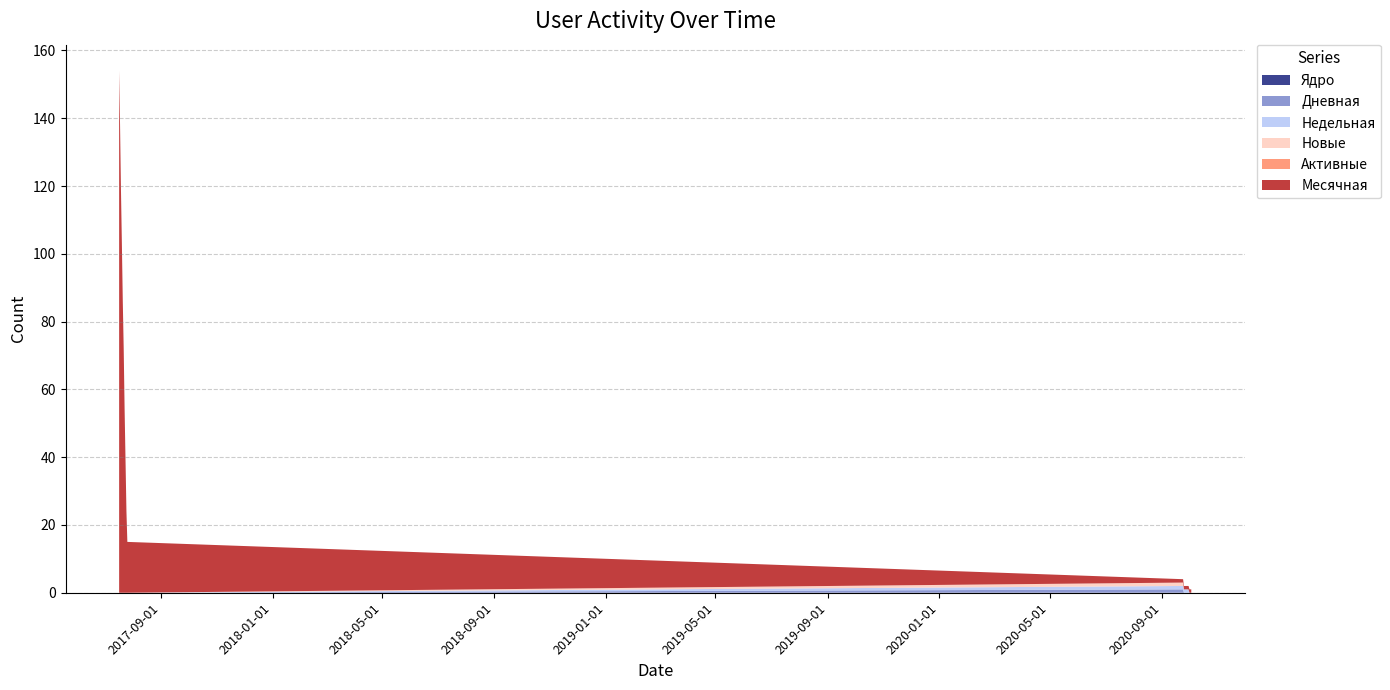

Reading right to left, list all the values displayed in this chart.

Ядро: 0	0	0	0	0	0	0	0	0	0	0	0	0	0	0	0	0	0	0	0
Дневная: 0	0	0	0	0	0	0	0	0	1	0	0	0	0	0	0	0	0	0	0
Недельная: 0	0	0	1	1	1	1	1	1	1	0	0	0	0	0	0	0	0	0	0
Новые: 0	0	0	0	0	0	0	0	0	1	0	0	0	0	0	0	0	0	0	0
Активные: 0	0	0	0	0	0	0	0	0	0	0	0	0	0	0	0	0	0	0	0
Месячная: 1	1	1	1	1	1	1	1	1	1	15	24	39	54	72	86	103	119	138	154